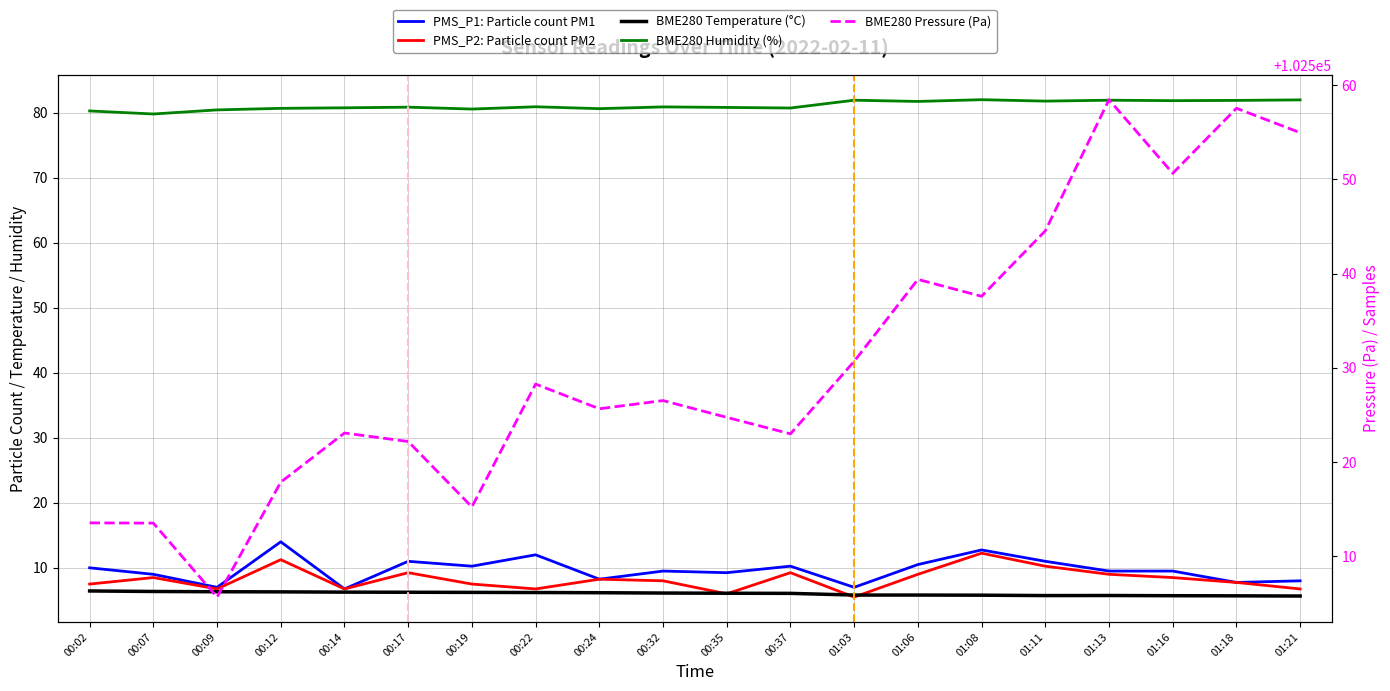

How many distinct data groups are displayed?

5